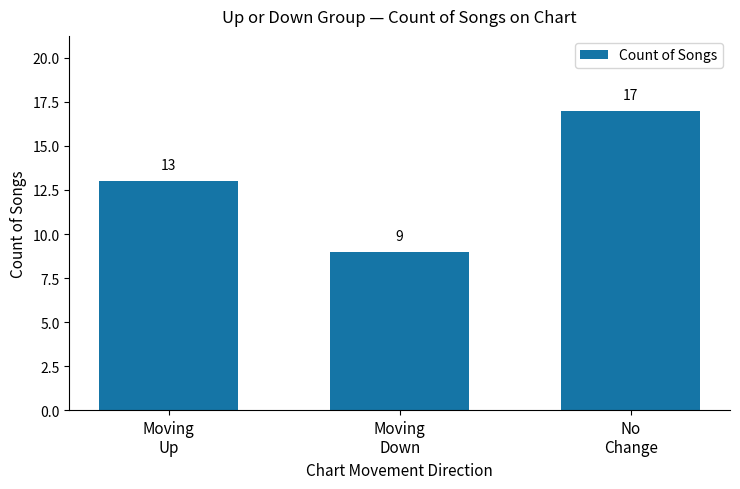

At which category does the chart reach its peak across all series?

No
Change